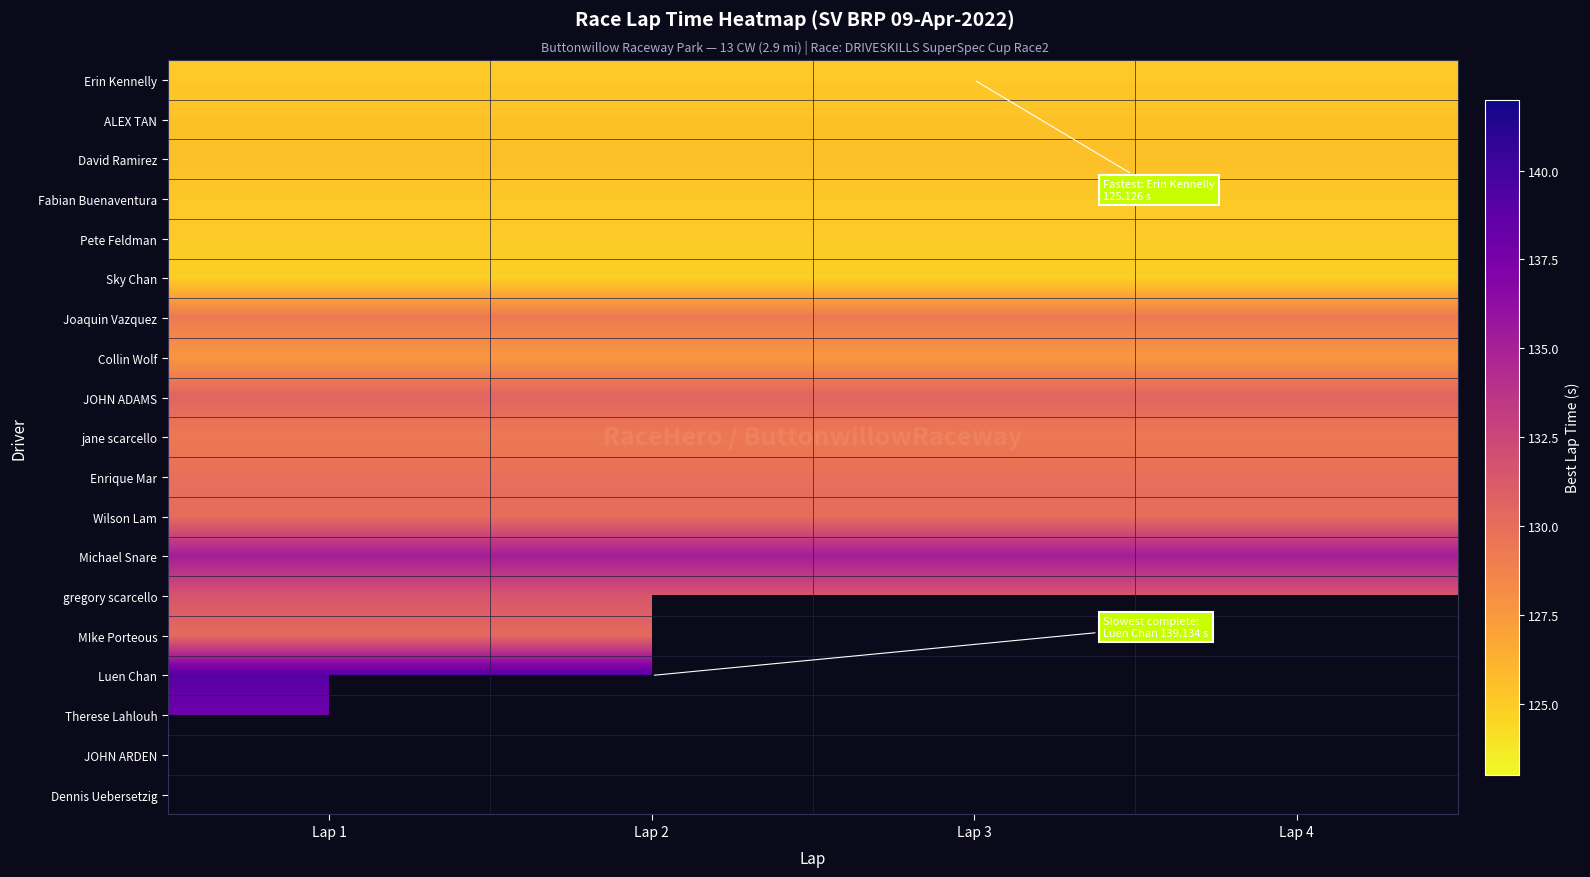

Count the number of categories in the chart.

4